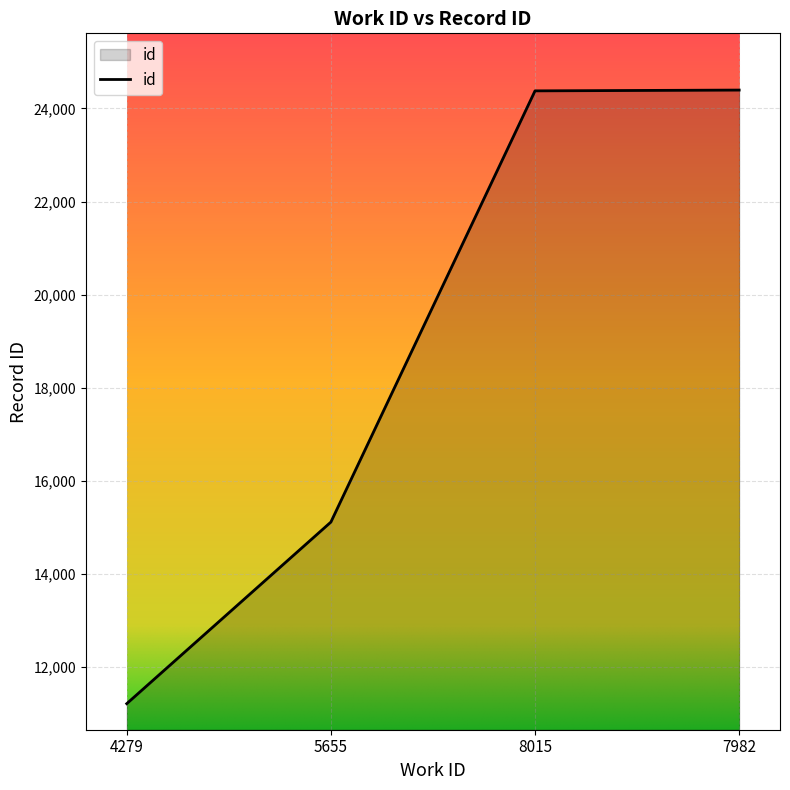

How many distinct data groups are displayed?

1